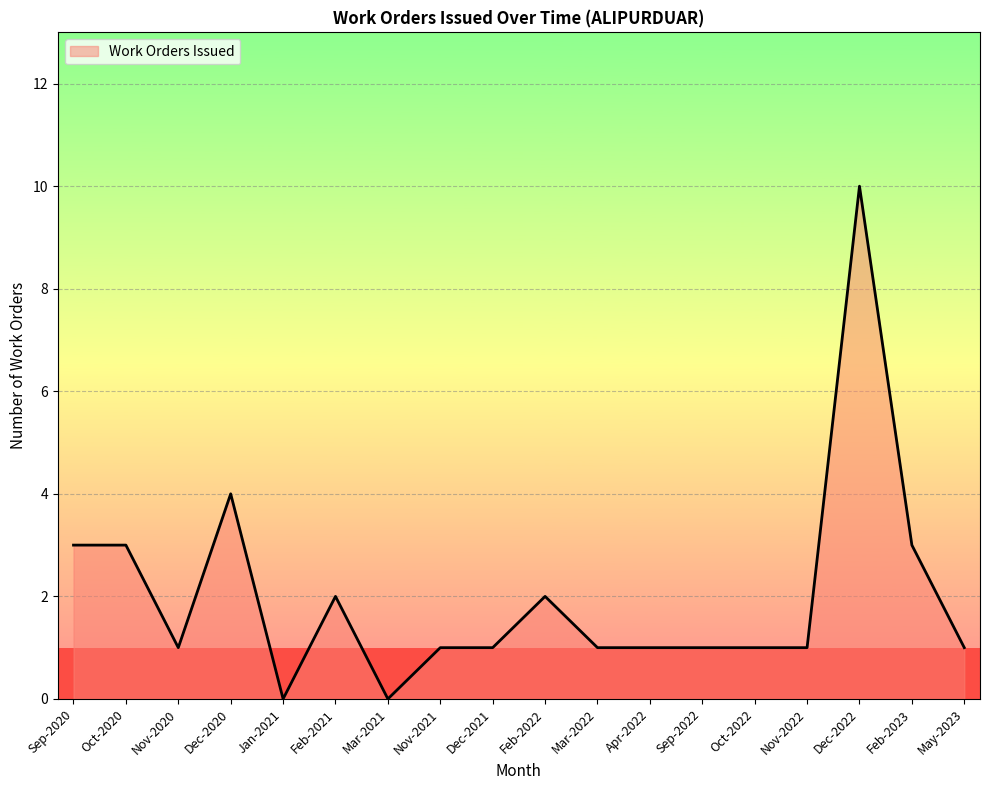

What is the difference between the maximum and minimum values?

10